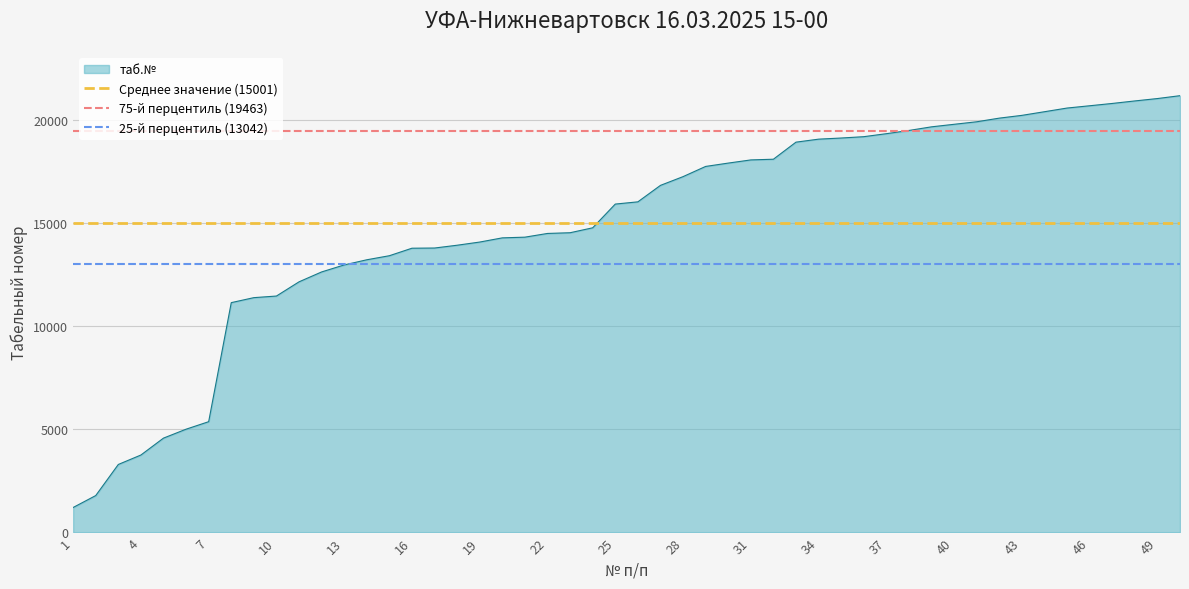

The value of таб.№ at 46 is 35752. True or false?

False